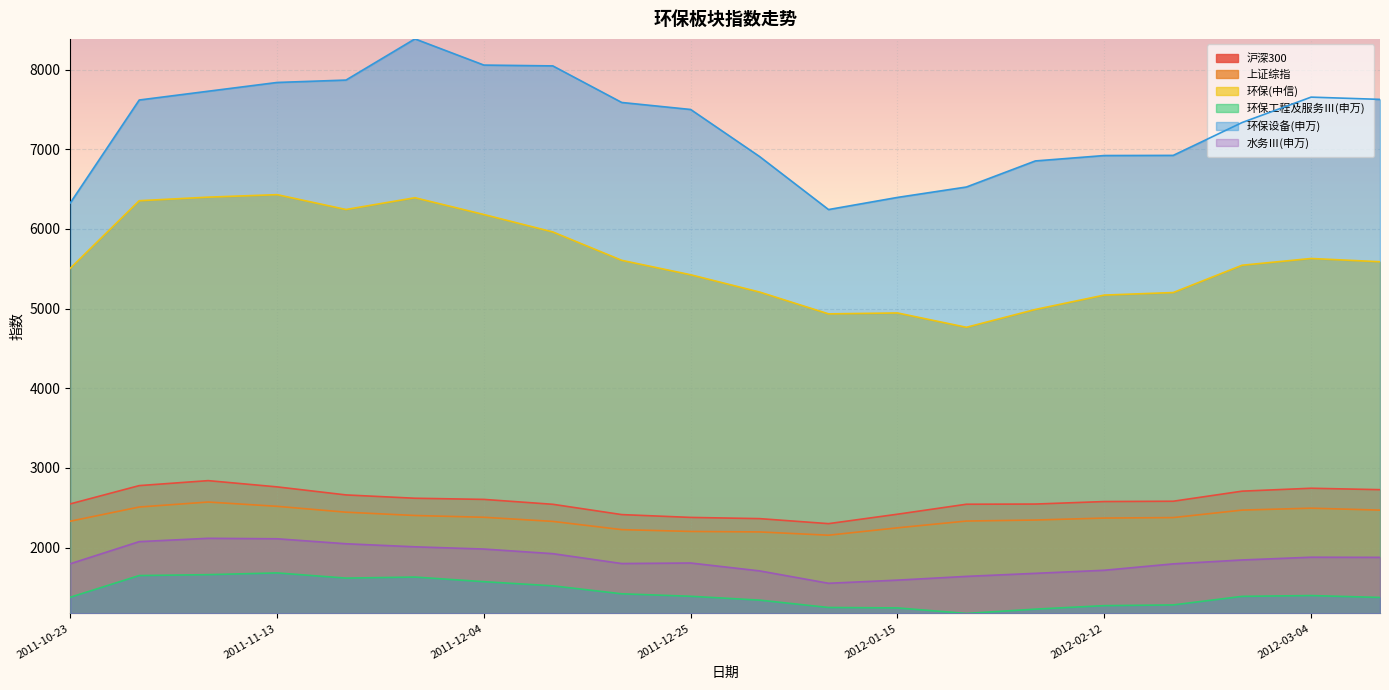

What are all the series names shown in the legend?

沪深300, 上证综指, 环保(中信), 环保工程及服务Ⅲ(申万), 环保设备(申万), 水务Ⅲ(申万)